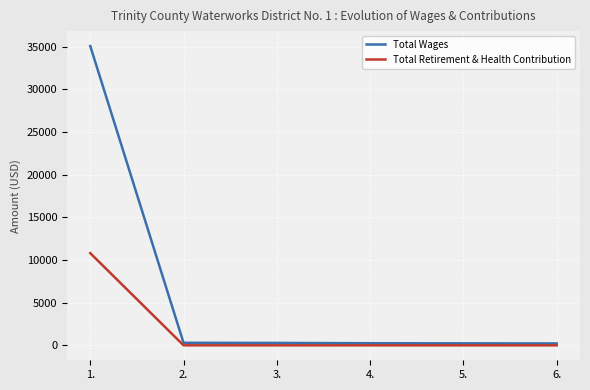

What is the total value across all series at 2.?

295